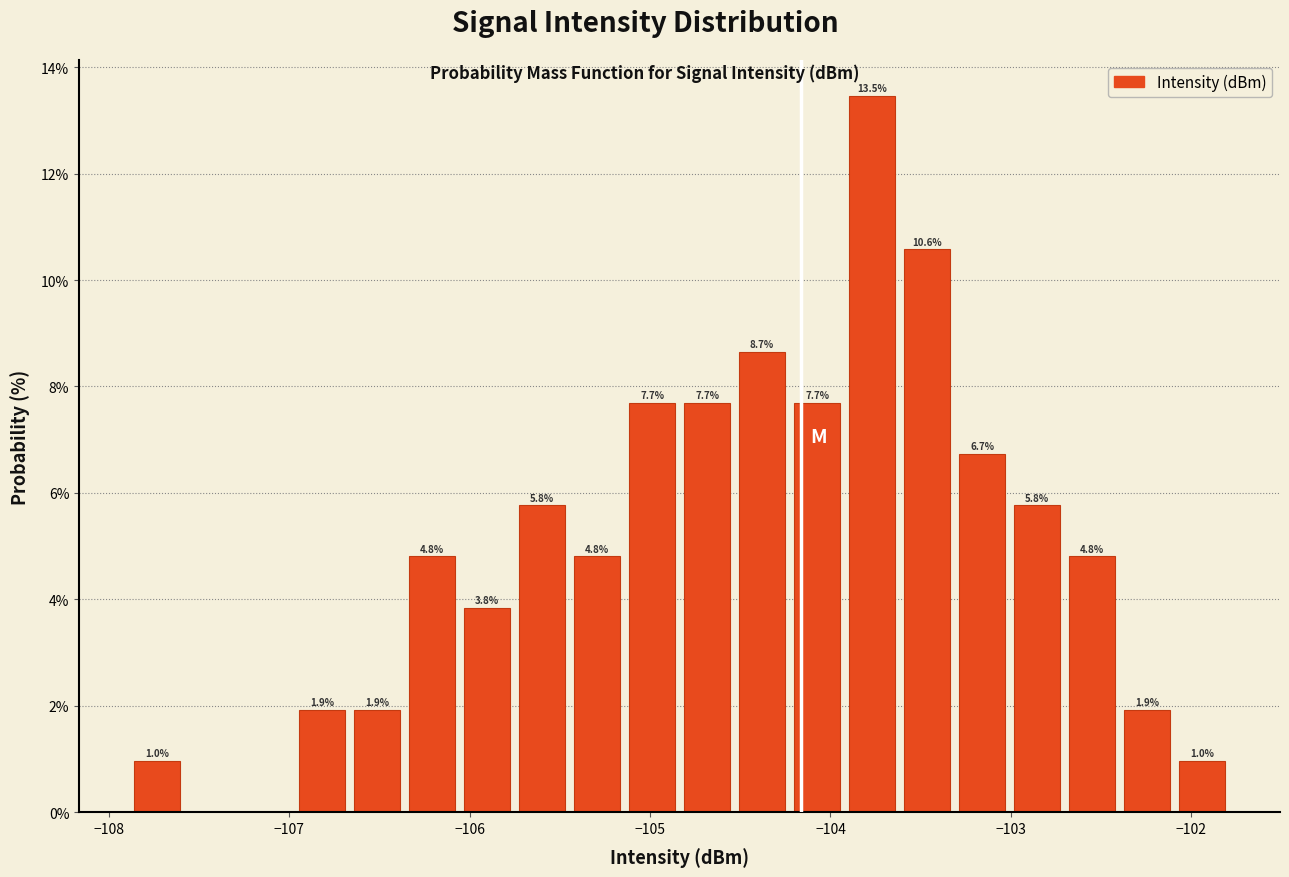

Around what value on the x-axis is the tallest bar? Give the approximate position of its centre, as read against the axis.

-103.8